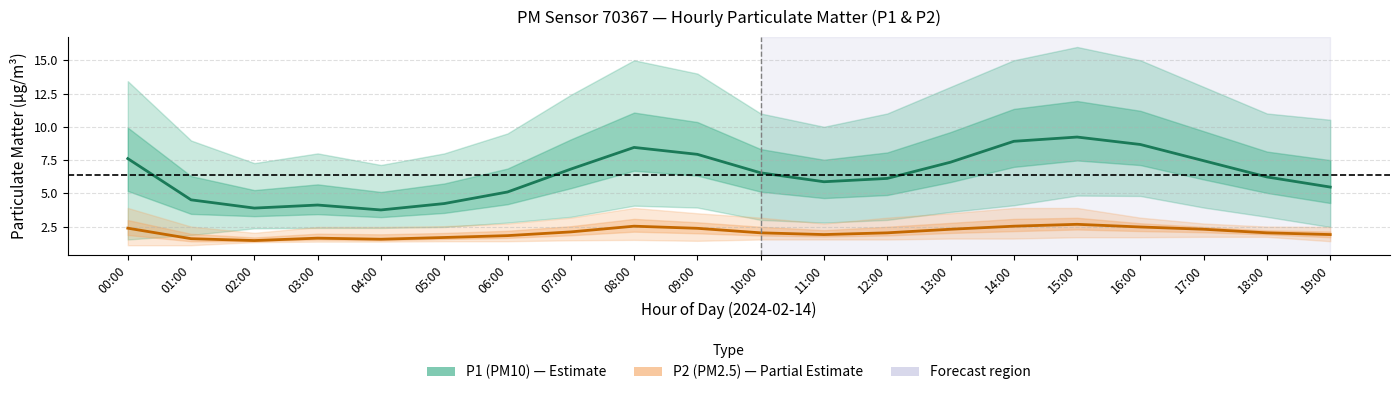

Is it true that P1 (PM10) equals 4.2 at 05:00?

True